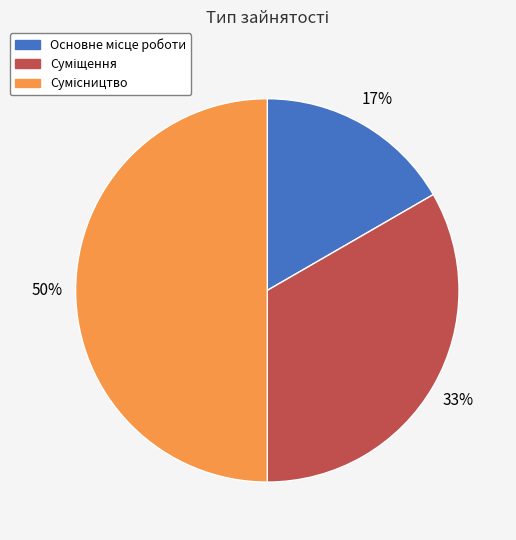

To the nearest percent, what is the difference between the largest and smallest slice percentages?

33%